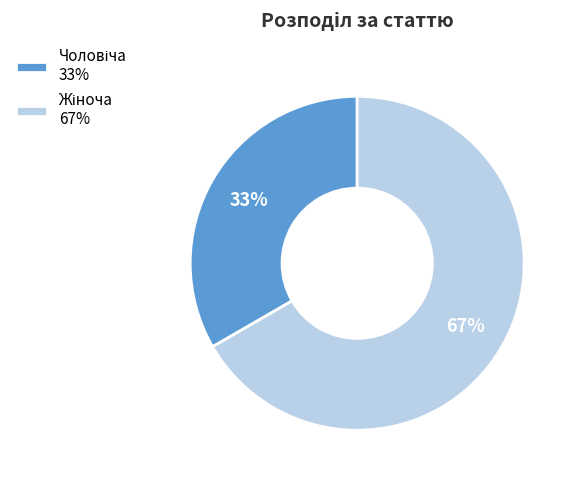

What portion of the pie excludes Чоловіча?

66.7%